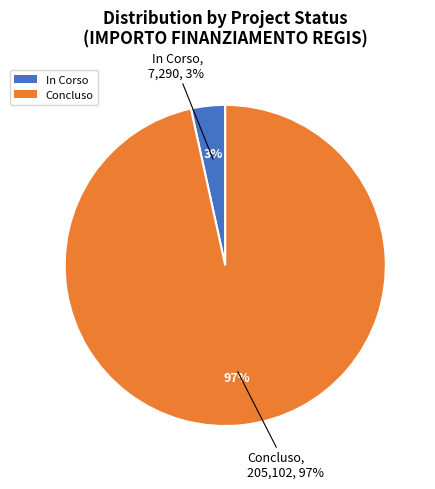

What percentage do Concluso and In Corso together represent?

100.0%